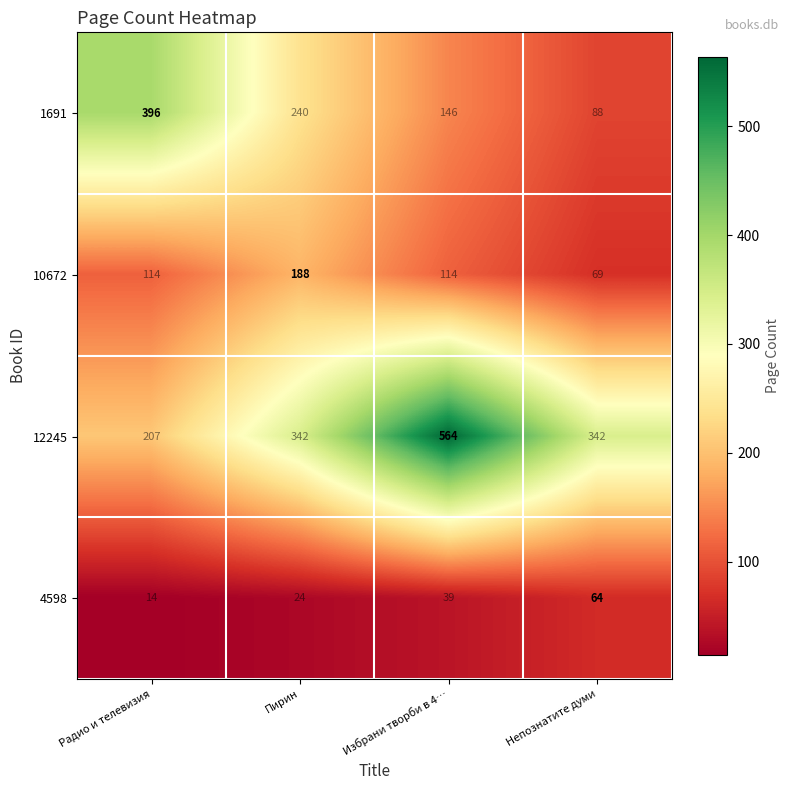

Rank the series at Радио и телевизия from highest to lowest value.

1691, 12245, 10672, 4598